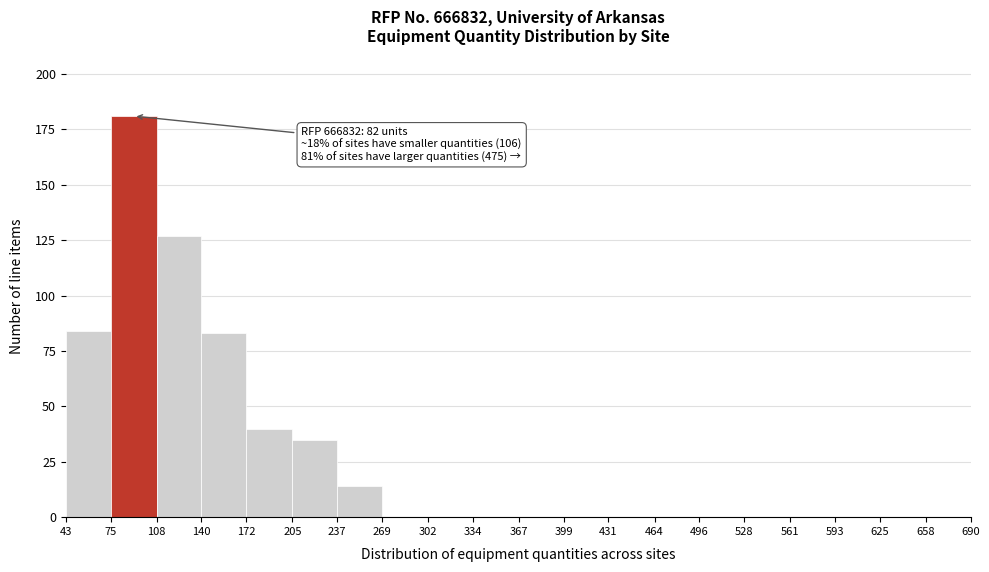

Which range on the x-axis has the tallest bar?

75 to 108